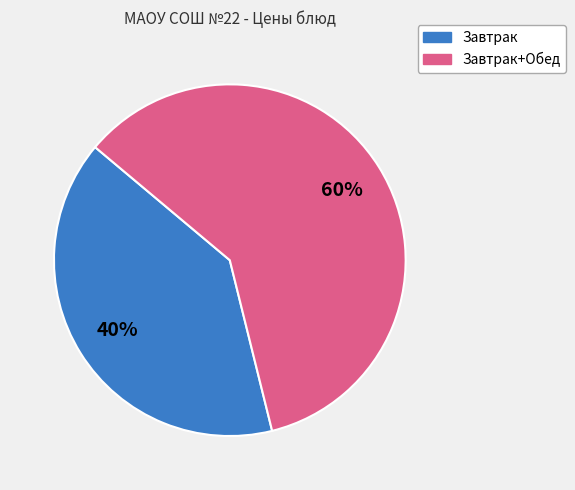

Is the sum of Завтрак and Завтрак+Обед greater than half?

Yes